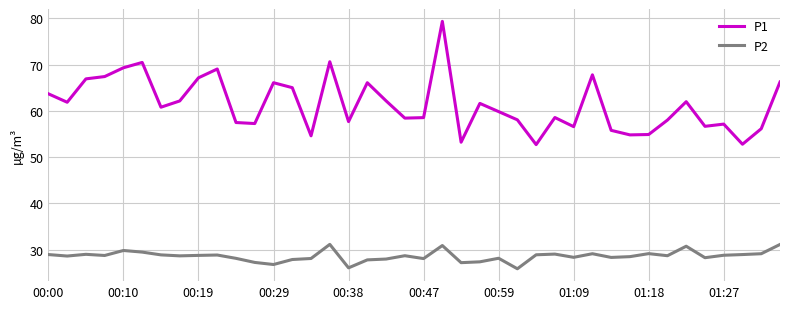

How many categories are shown in the chart?

40